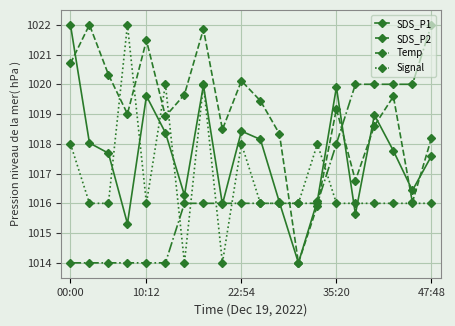

What is the minimum value shown in the chart?

1014.0